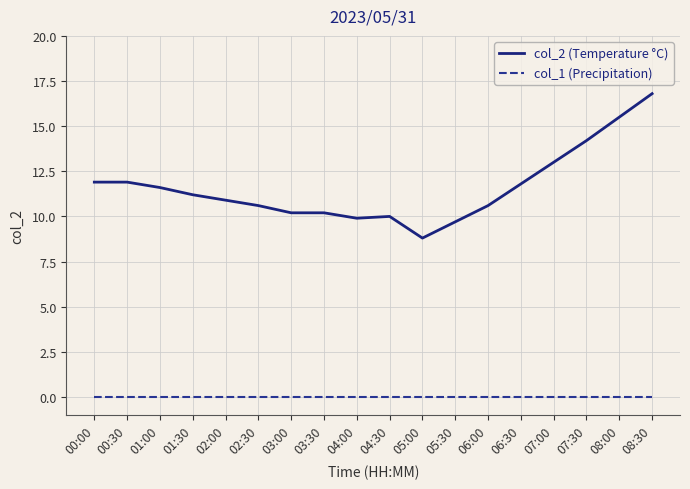

At which category does the chart reach its peak across all series?

08:30